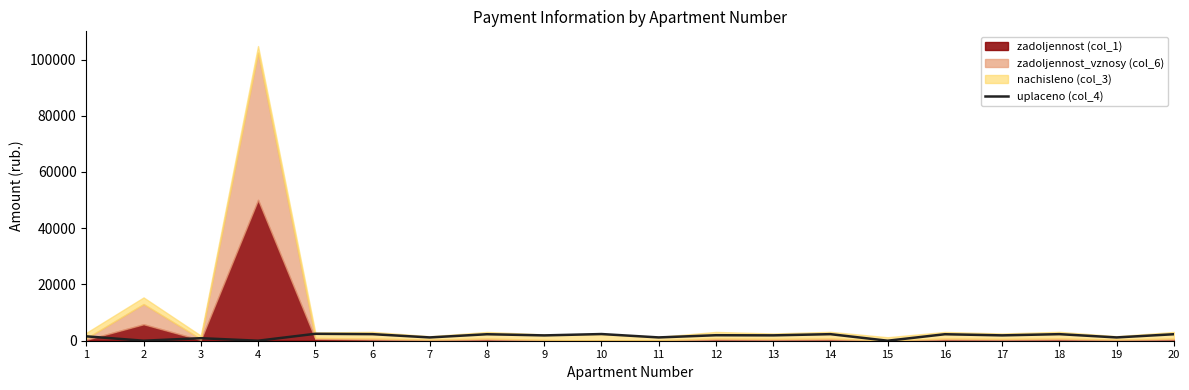

At which category does the chart reach its minimum across all series?

2